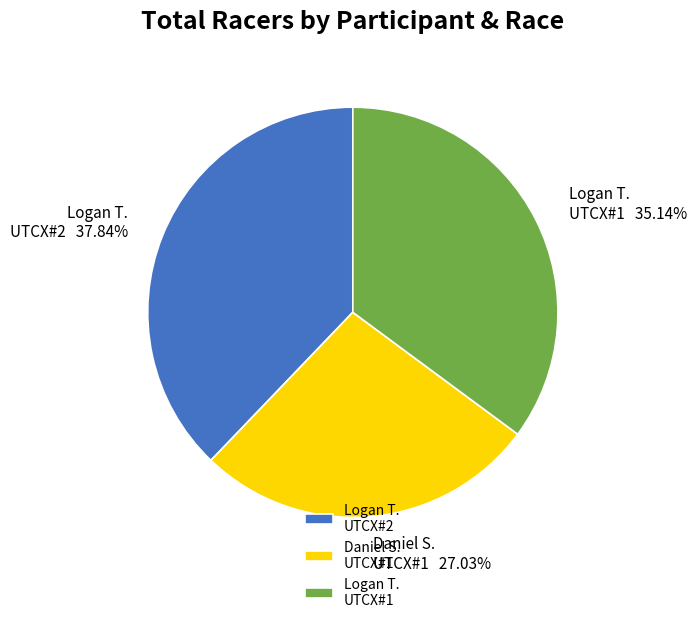

Combined, do Daniel S. UTCX#1 and Logan T. UTCX#1 account for over 50%?

Yes